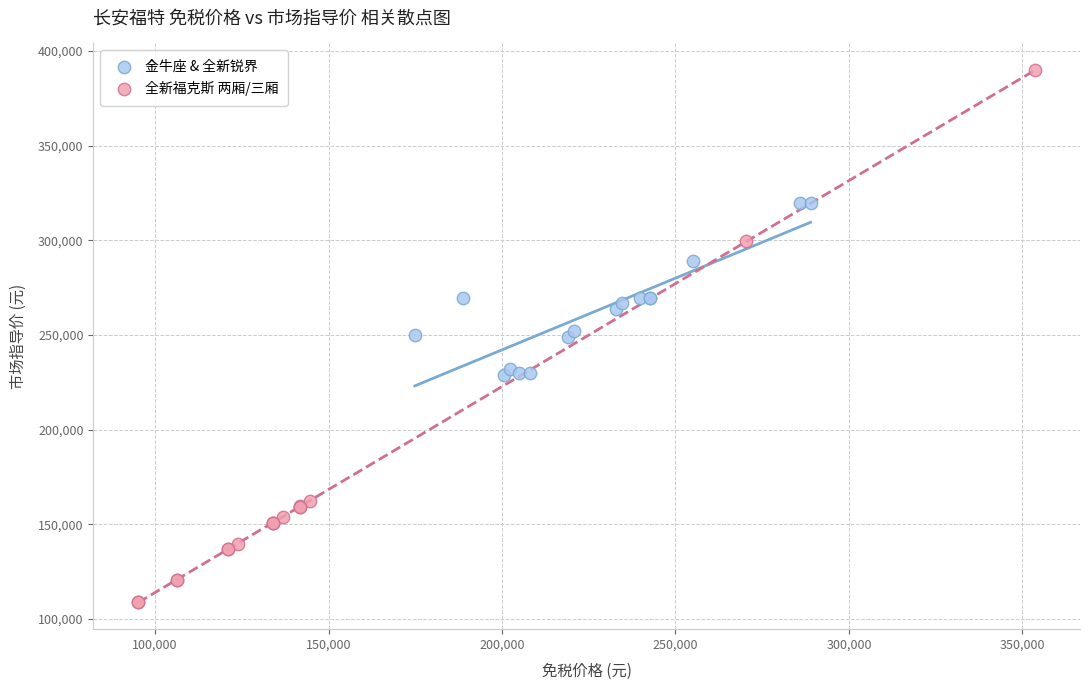

What are all the series names shown in the legend?

金牛座 & 全新锐界, 全新福克斯 两厢/三厢